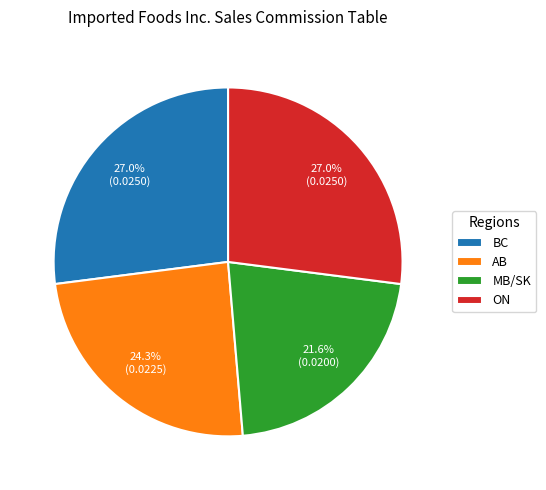

Is there a majority slice in this chart?

No